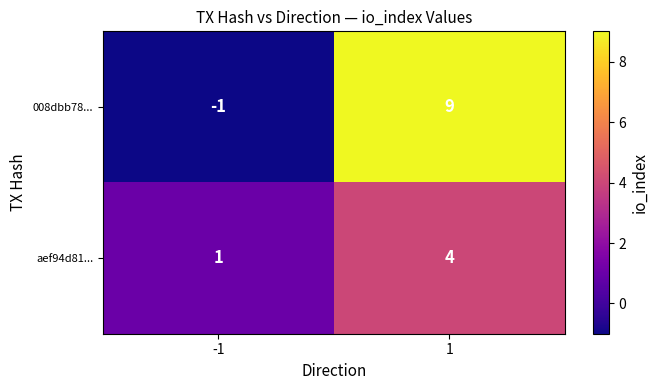

What is the highest value of the 008dbb78... series?

9